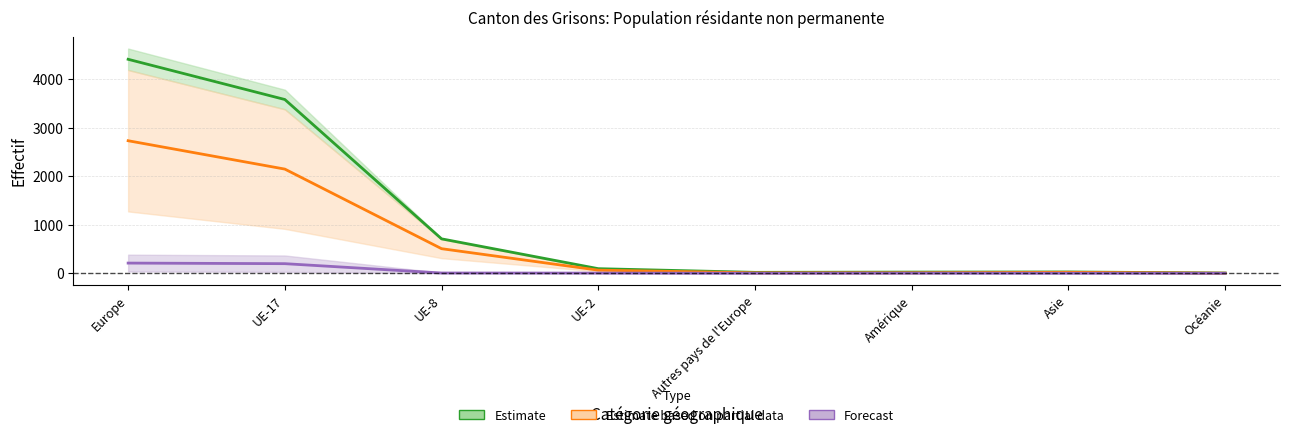

What is the sum of all Prestataires services (Total) values?

425.0